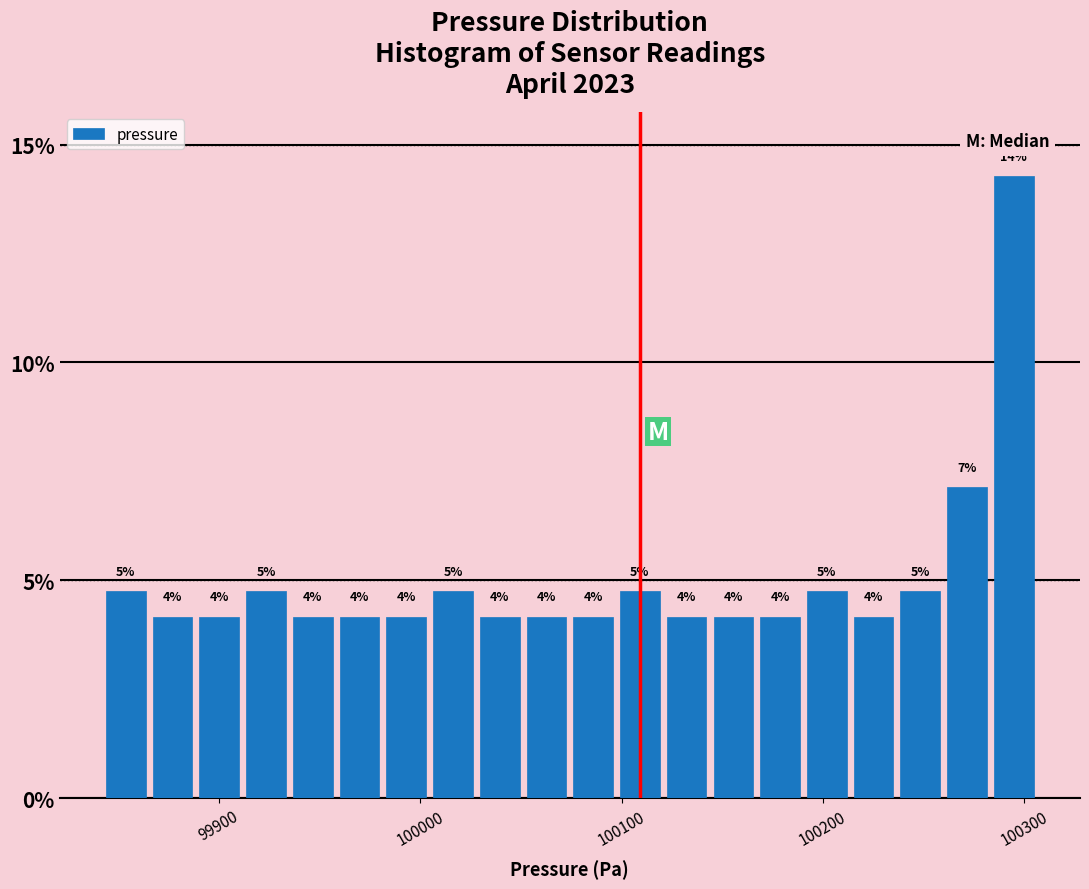

Around what value on the x-axis is the tallest bar? Give the approximate position of its centre, as read against the axis.

100290